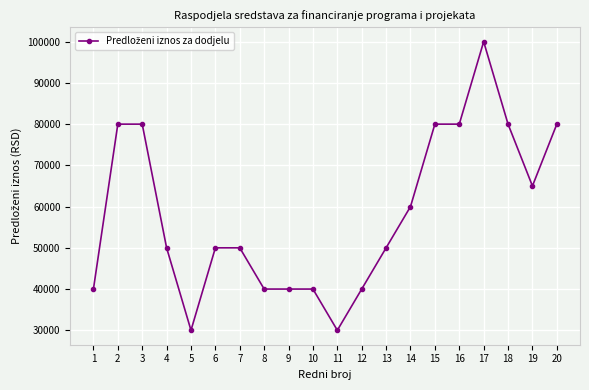

At which label does the data first exceed 50000?

2